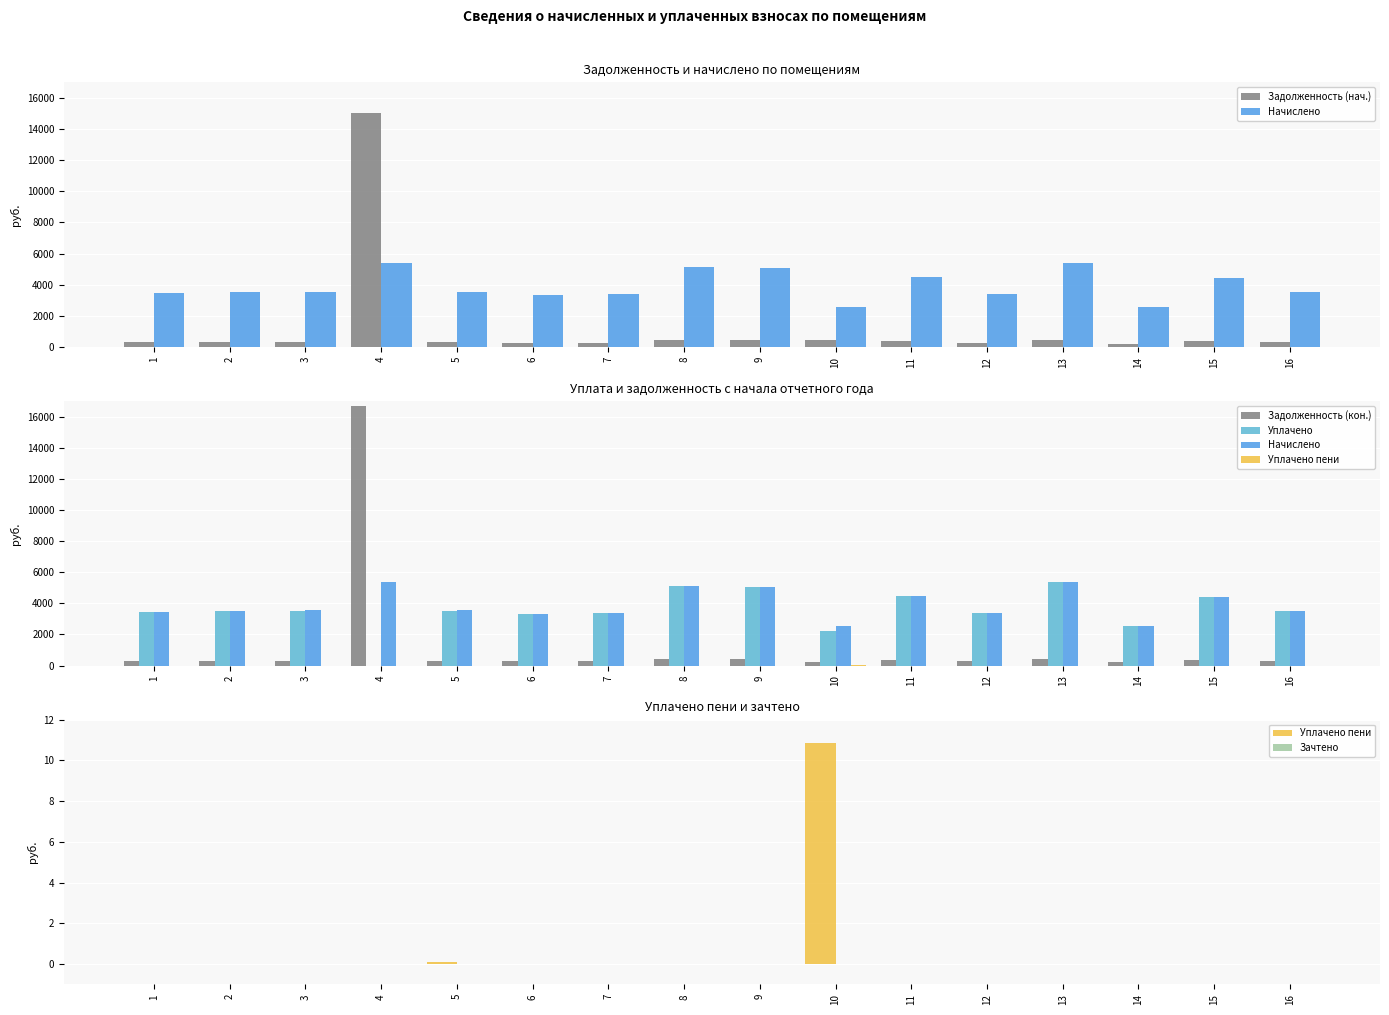

At which category is the sum across all series the highest?

4